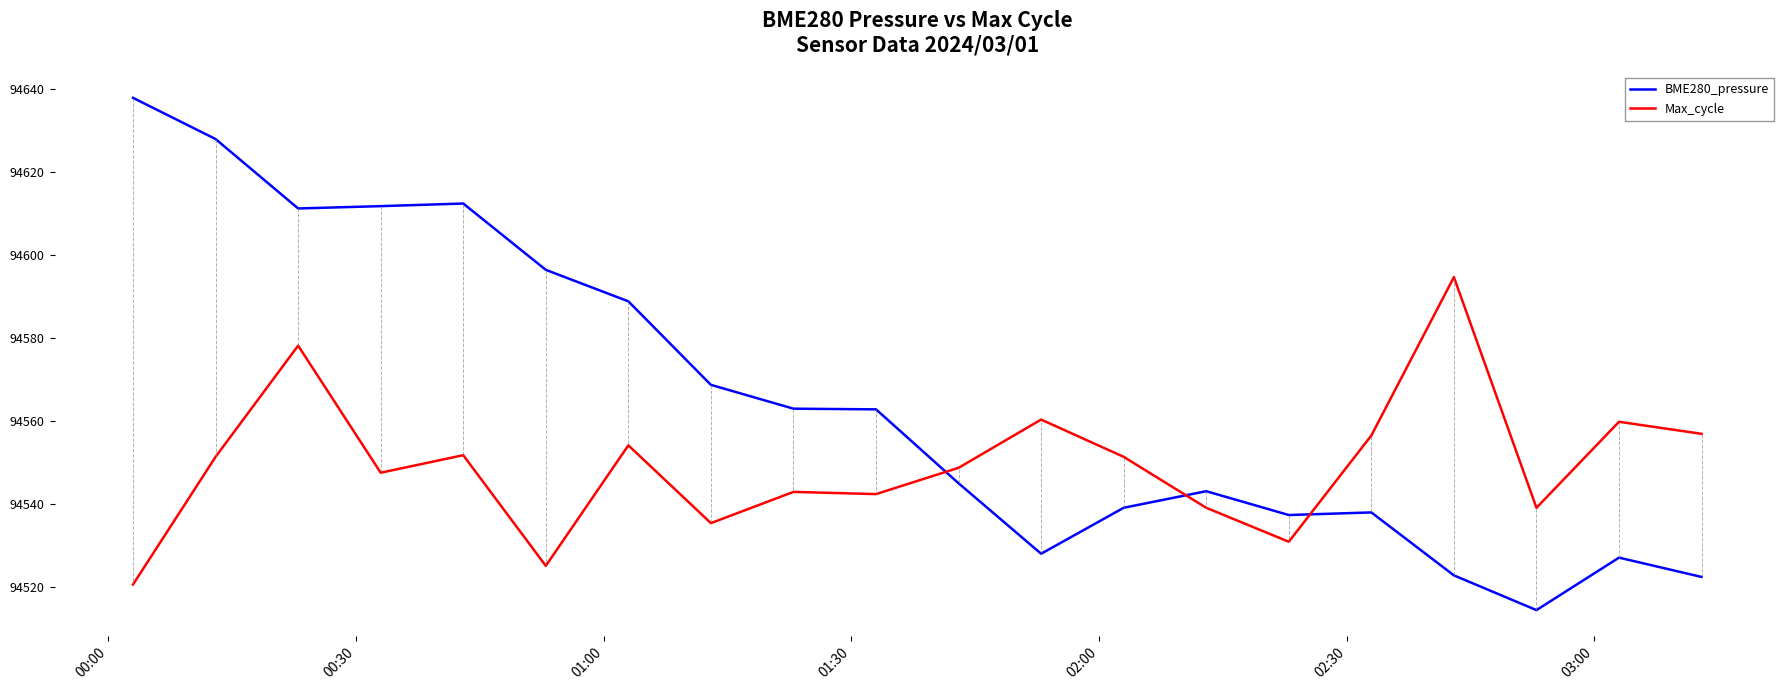

Does the chart have visible grid lines?

No